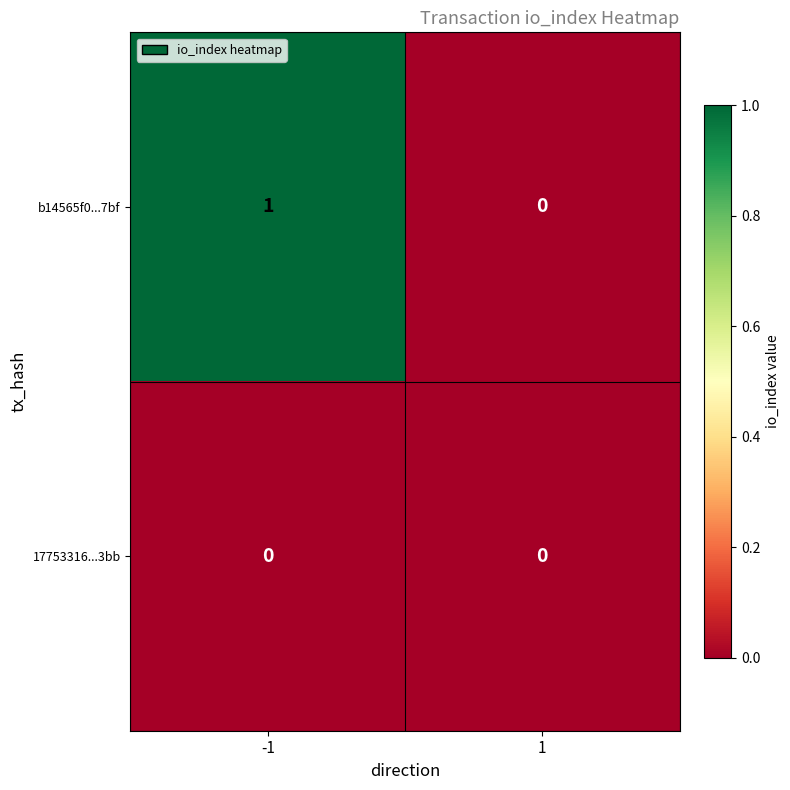

Rank the series by their average value, from highest to lowest.

b14565f0...7bf, 17753316...3bb